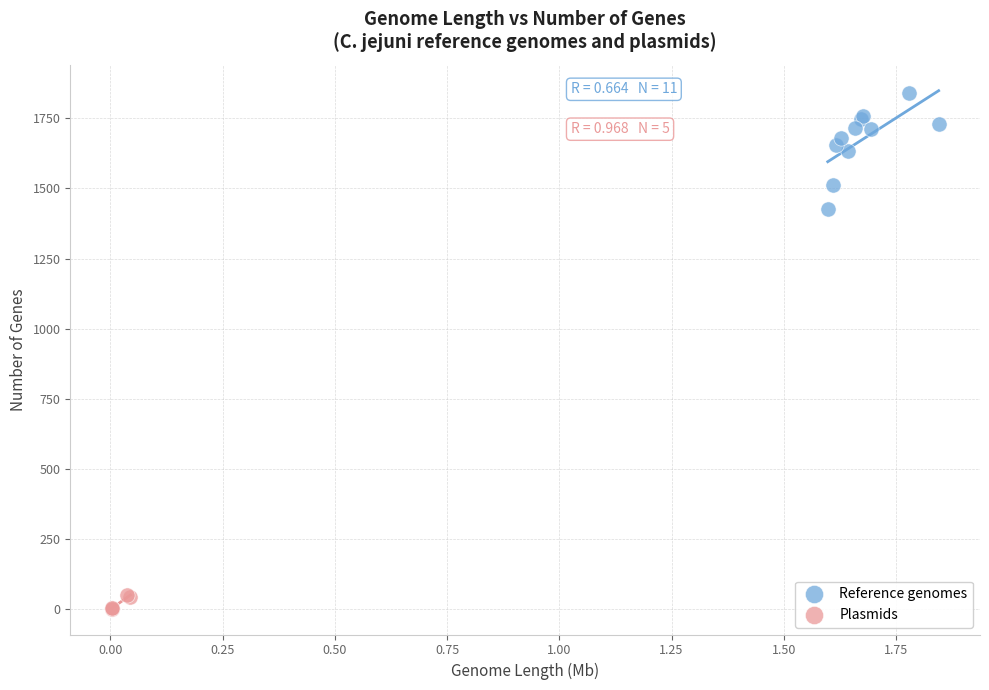

Which series reaches the maximum Y coordinate?

Reference genomes